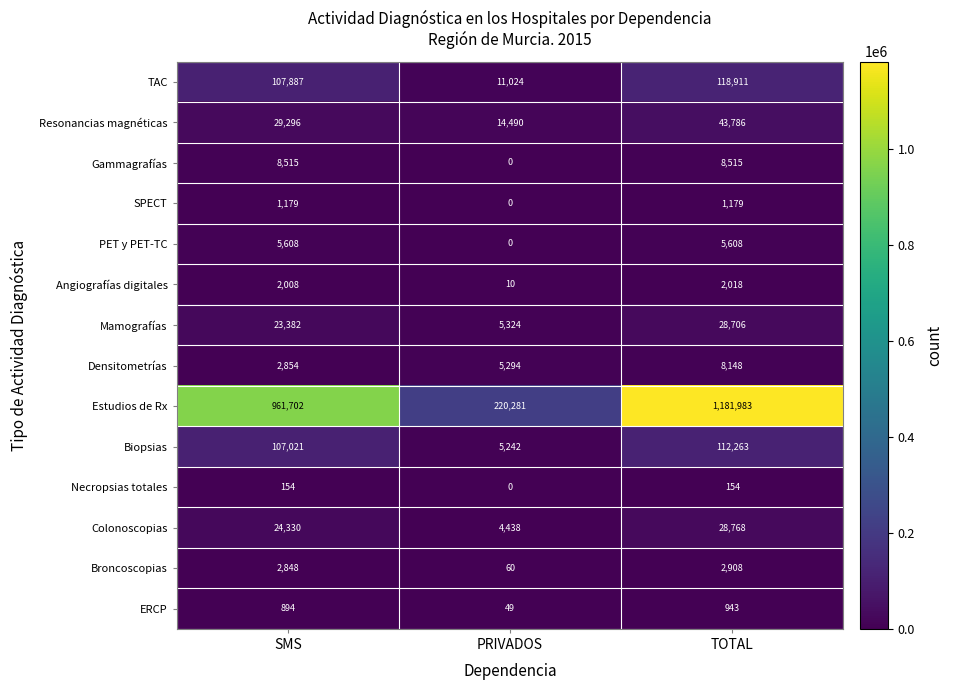

Which series has the largest total across all categories?

Estudios de Rx